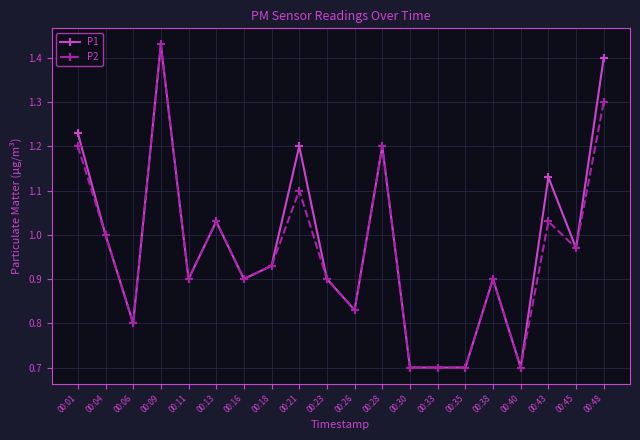

What is the total value across all series at 00:01?

2.4